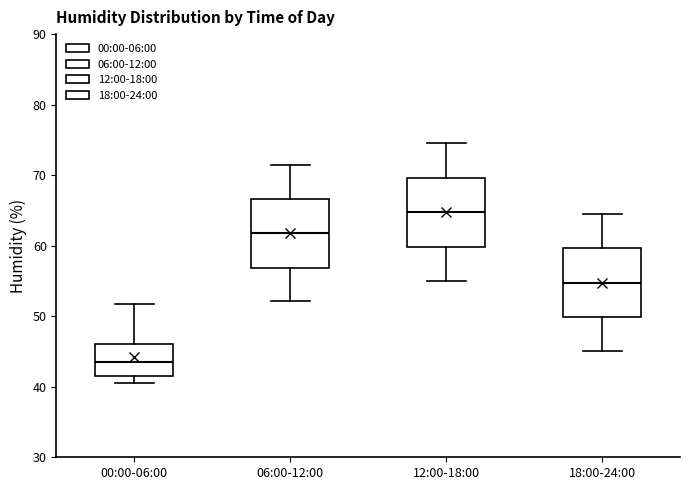

Reading left to right, read every box against the y-axis: the position of its median line, the range the box covers, and the ends of its whiskers. The values are not printed on the chart, so give them approximately, as read against the axis.

00:00-06:00: median 43, box 41 to 46, whiskers 41 (just below the box's lower edge) to 52
06:00-12:00: median 62, box 57 to 67, whiskers 52 to 72
12:00-18:00: median 65, box 60 to 70, whiskers 55 to 75
18:00-24:00: median 55, box 50 to 60, whiskers 45 to 65